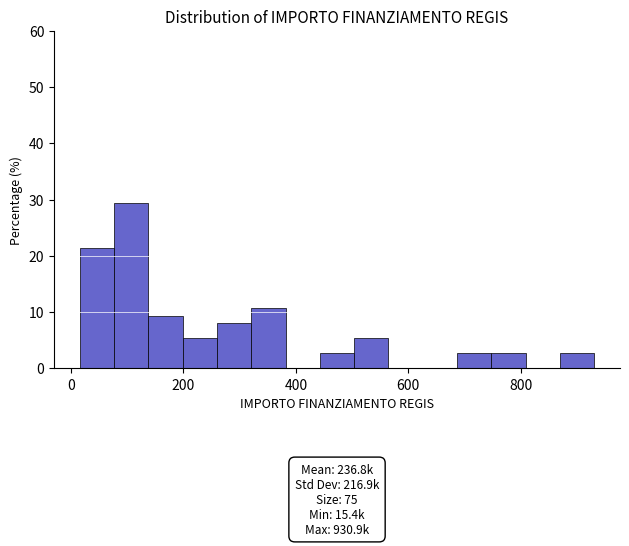

Around what value on the x-axis is the tallest bar? Give the approximate position of its centre, as read against the axis.

100